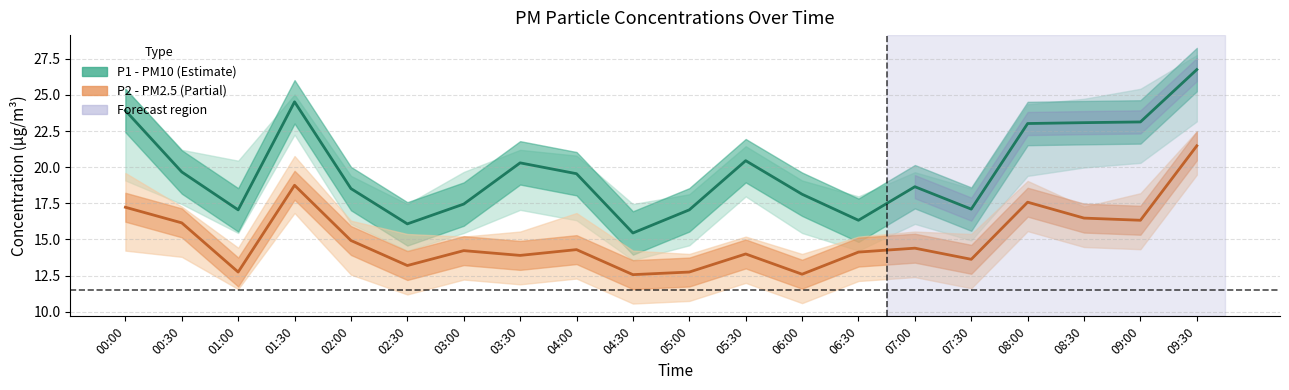

The value of P1 (PM10) at 05:00 is 7.4. True or false?

False